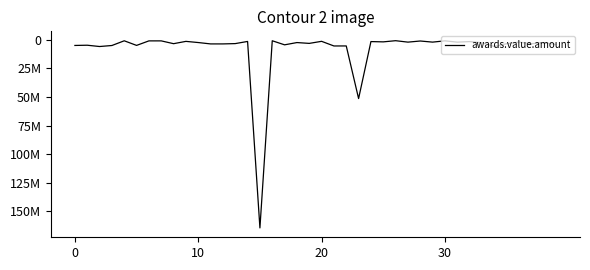

How many points are lower than both their immediate neighbors (excluding endpoints)?

16